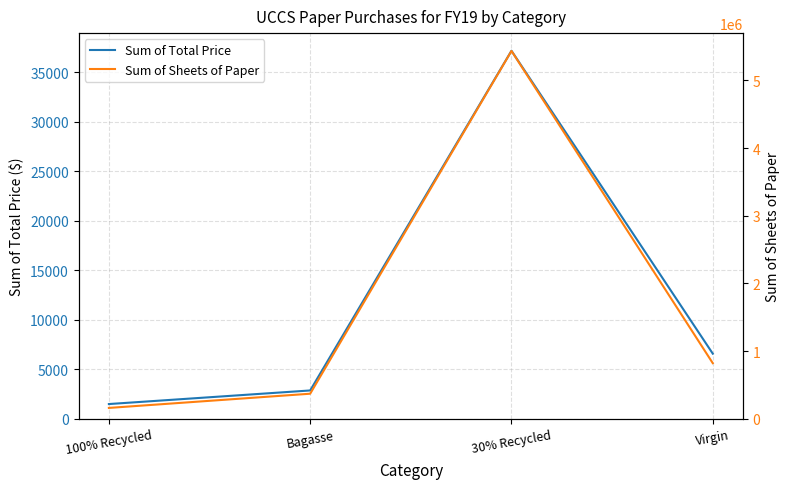

Is it true that Sum of Total Price equals 63393.8 at 30% Recycled?

False